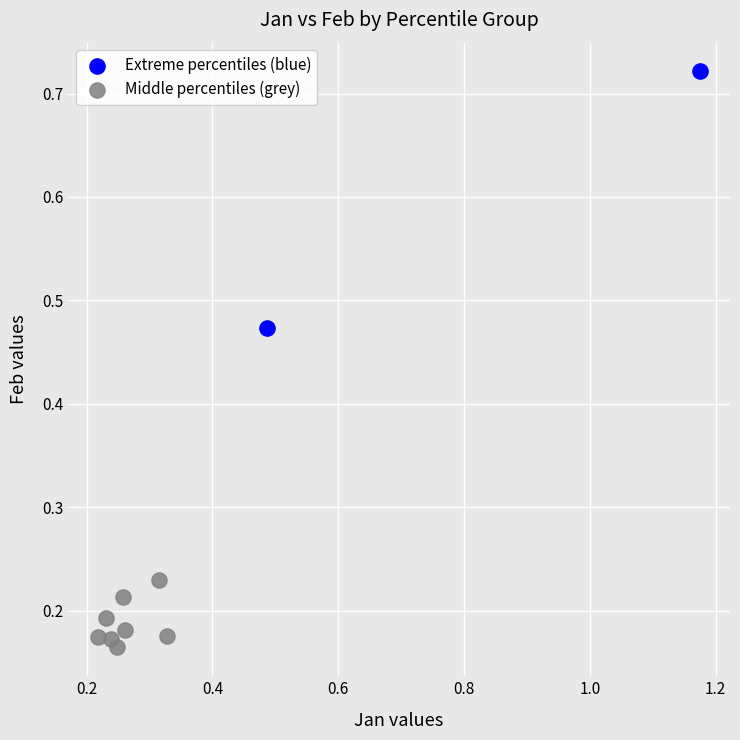

Which series has the widest spread of Y values?

Extreme percentiles (blue)